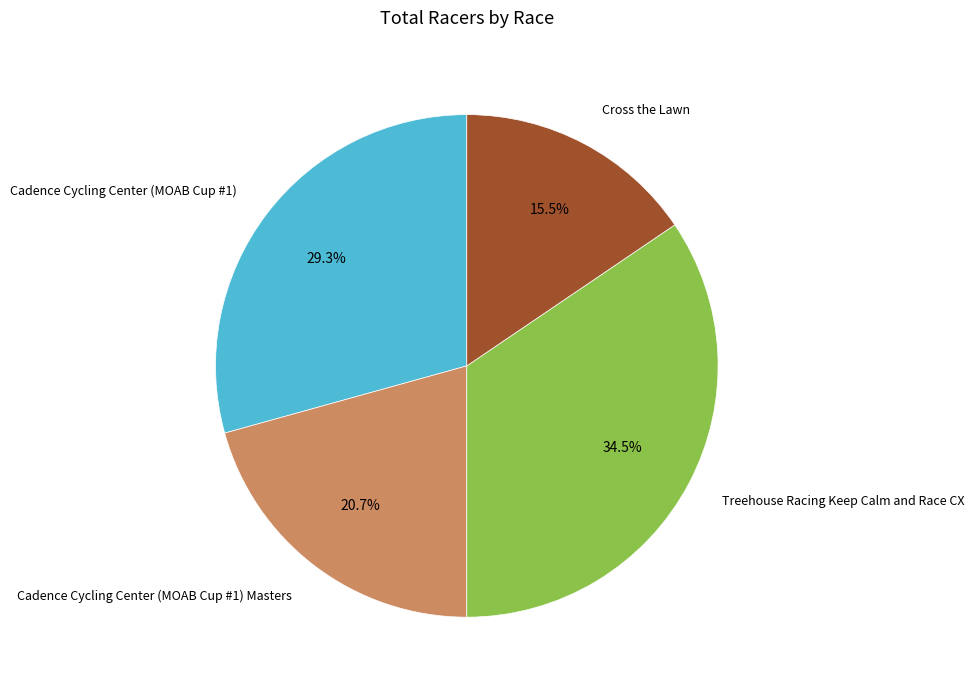

How many segments does this pie chart have?

4